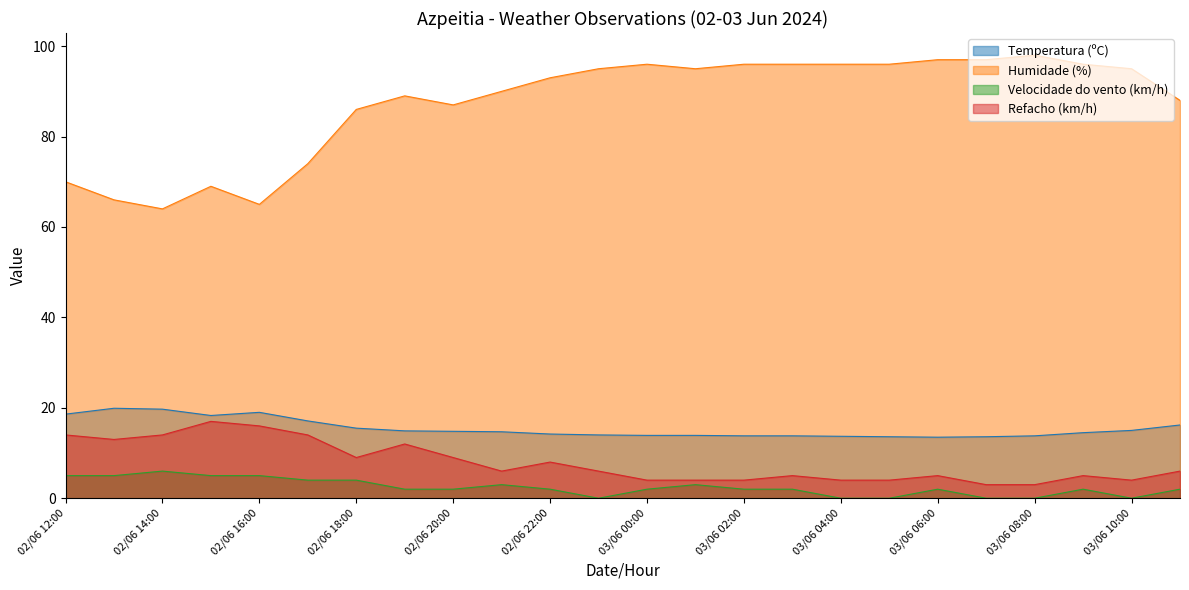

True or false: Velocidade do vento (km/h) has a value of 3.1 at 02/06 19:00.

False